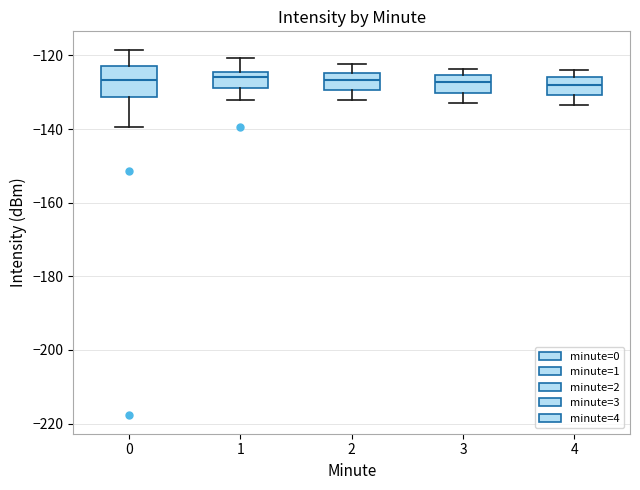

Which box is the tallest, from its lower edge to its upper edge?

0